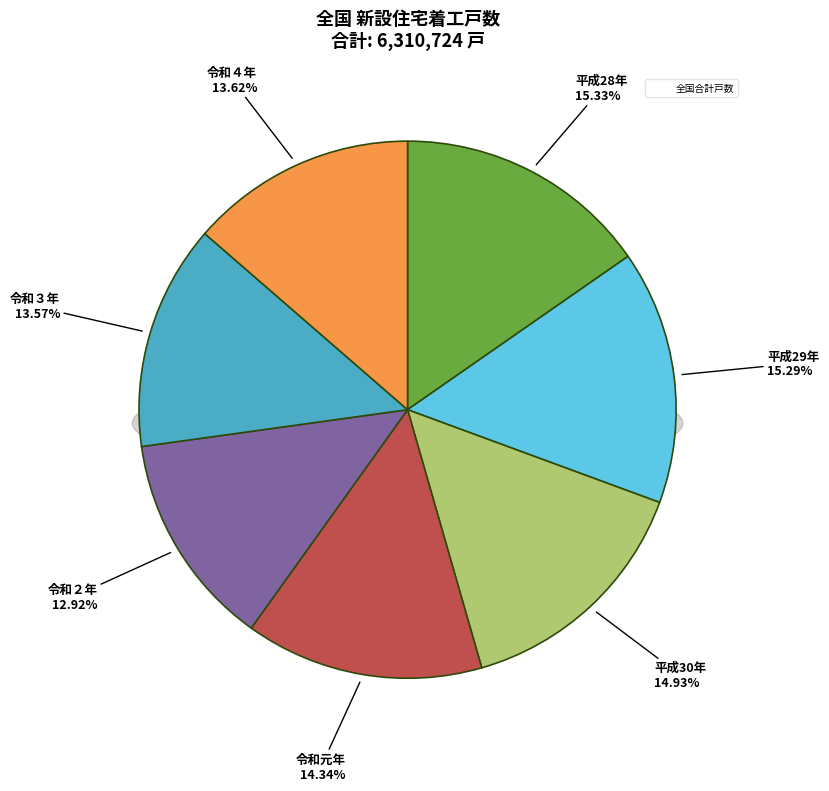

Is there a majority slice in this chart?

No